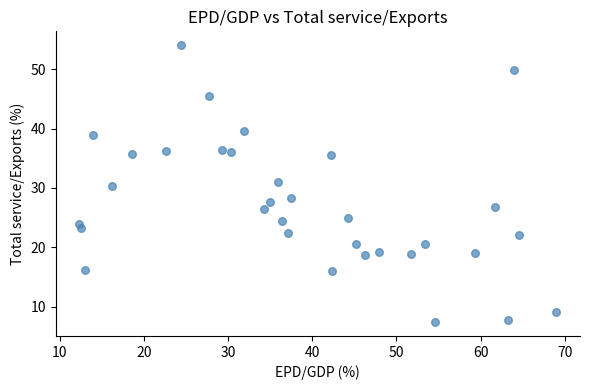

What is the range of Y values (max minus min)?

46.7